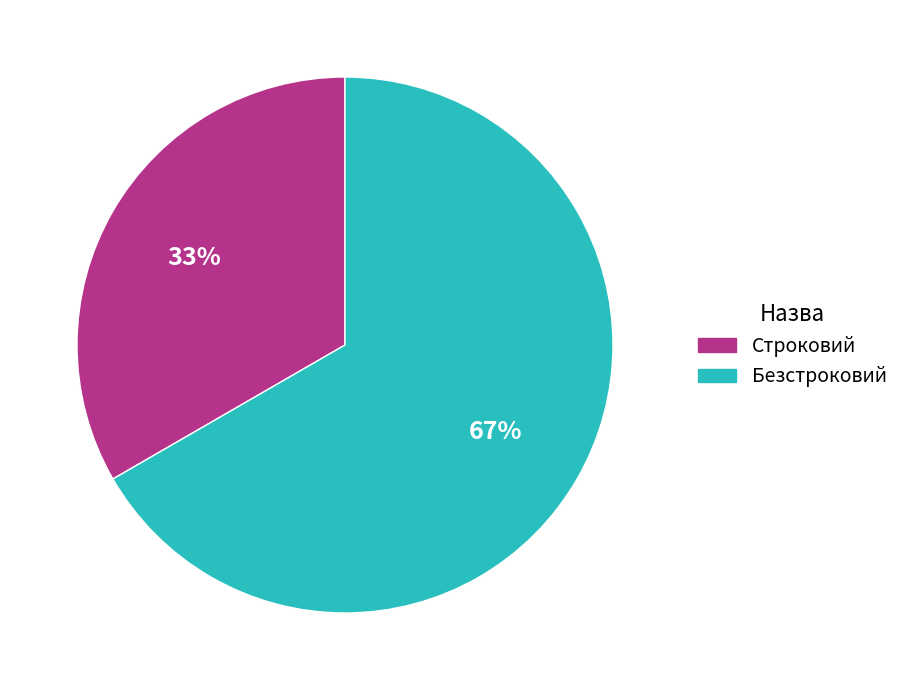

The Безстроковий slice represents 67% of the pie. True or false?

True